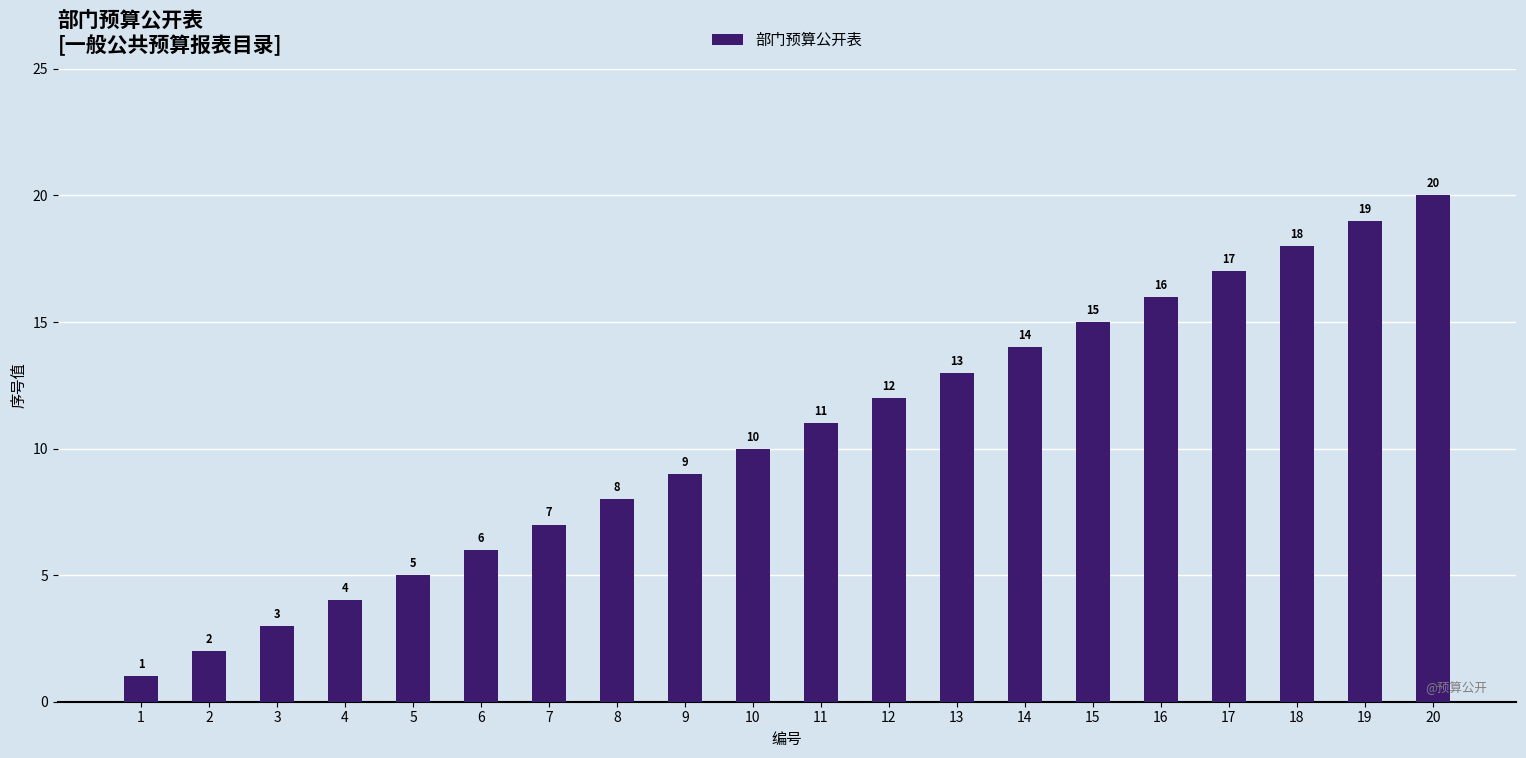

List the labels in order of value, largest first.

20, 19, 18, 17, 16, 15, 14, 13, 12, 11, 10, 9, 8, 7, 6, 5, 4, 3, 2, 1